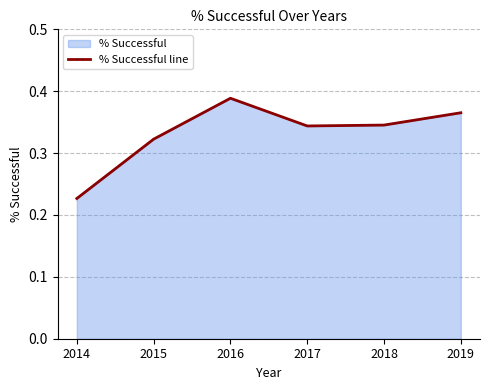

How many points are higher than both their immediate neighbors (excluding endpoints)?

1